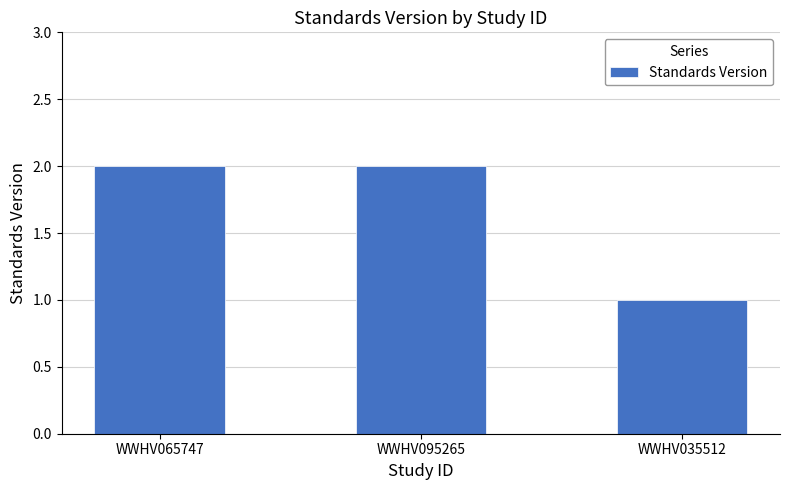

True or false: the data shows 1 at WWHV035512.

True